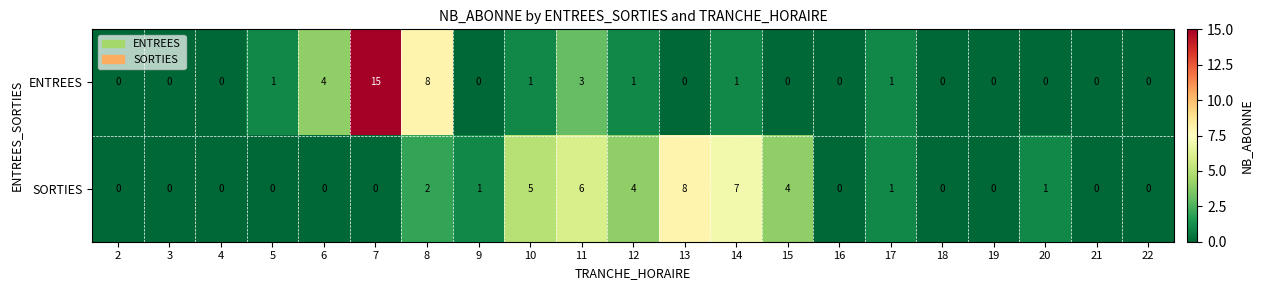

What is the approximate value of SORTIES at 14?

7